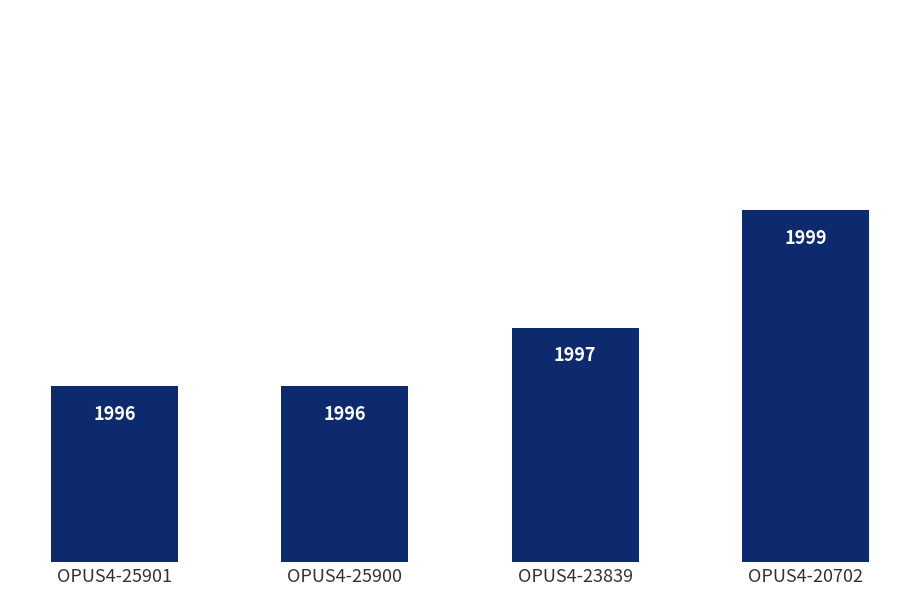

Which has a higher value, OPUS4-20702 or OPUS4-25901?

OPUS4-20702